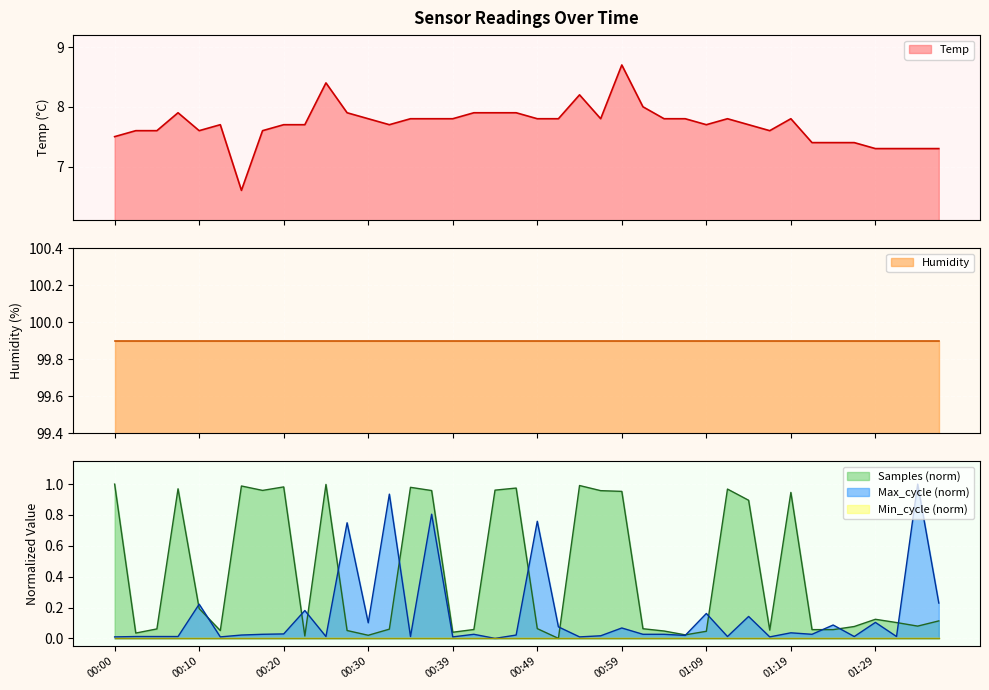

What position from the left is 01:21?

34